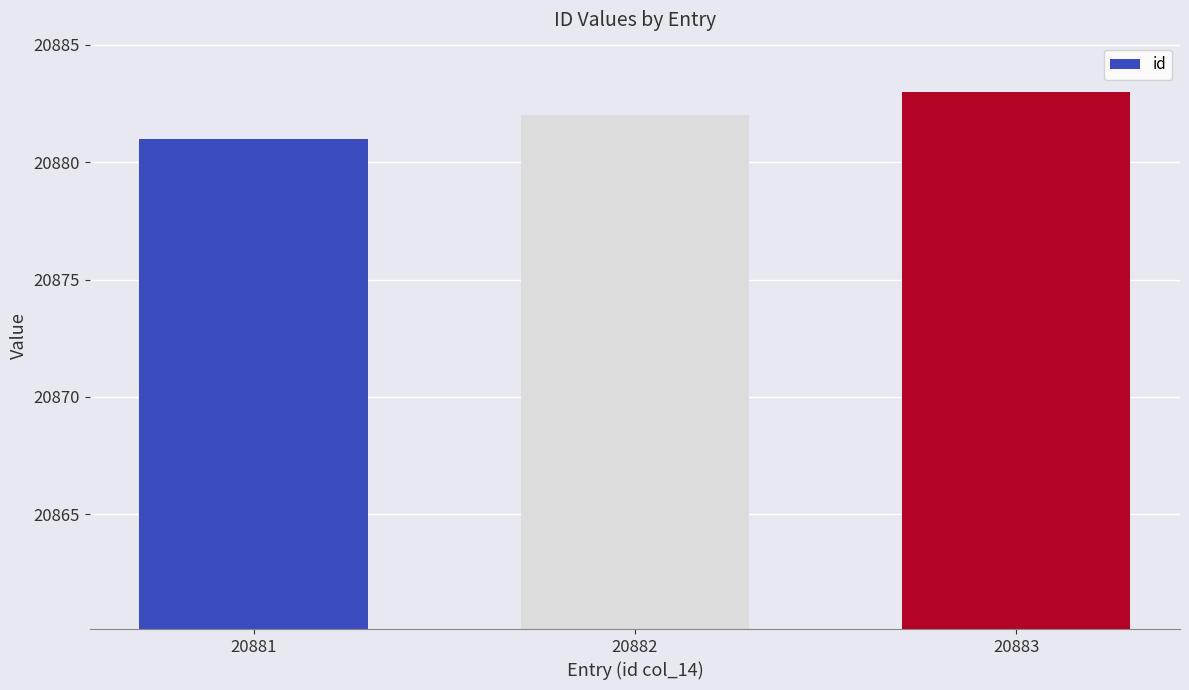

Are the bars grouped side by side (vs. stacked)?

No